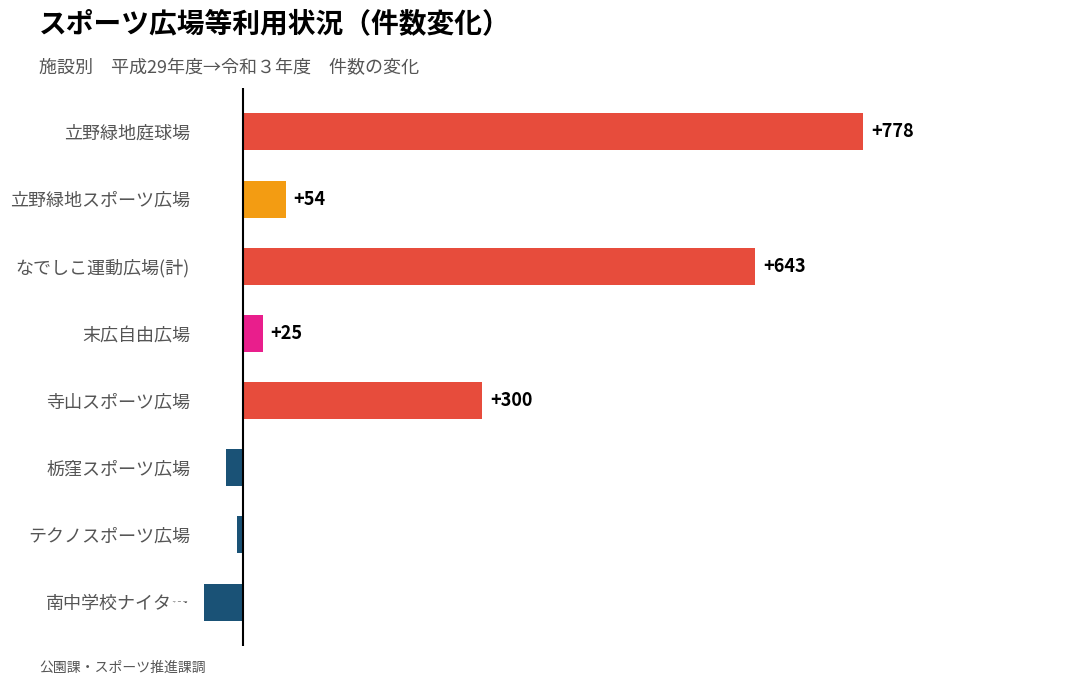

Between 栃窪スポーツ広場 and 南中学校ナイター, which is larger?

栃窪スポーツ広場